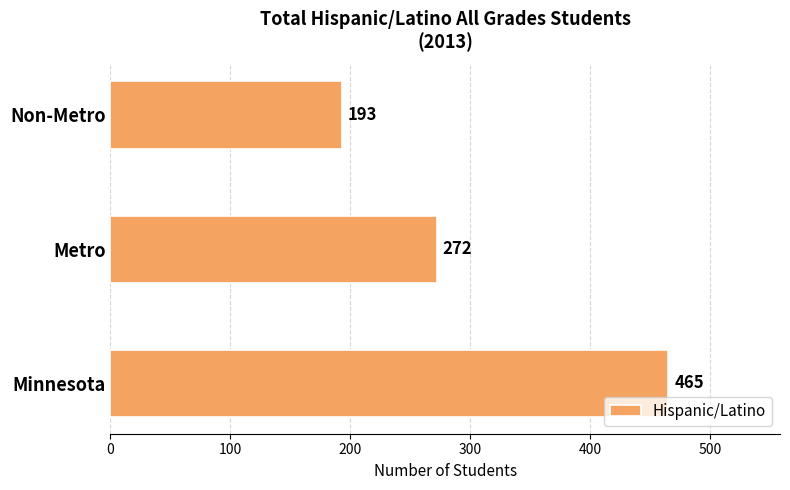

Count the number of categories in the chart.

3